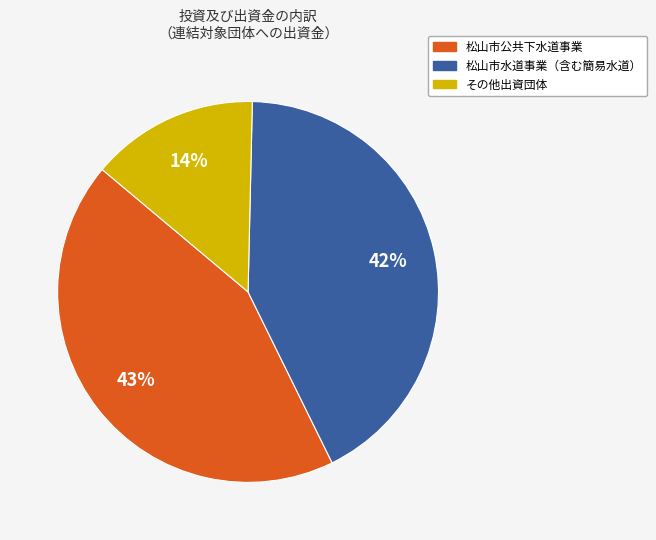

Does any single category account for the majority?

No